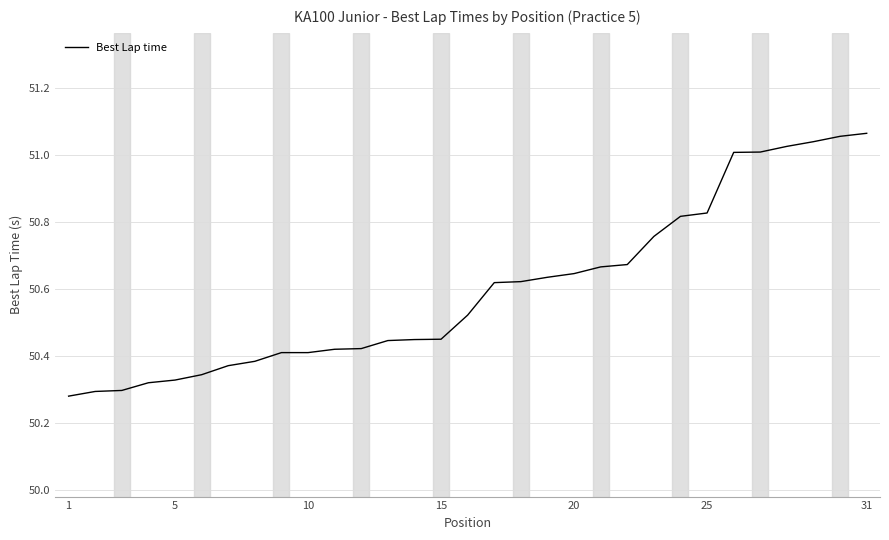

What is the difference between the maximum and minimum values?

0.8